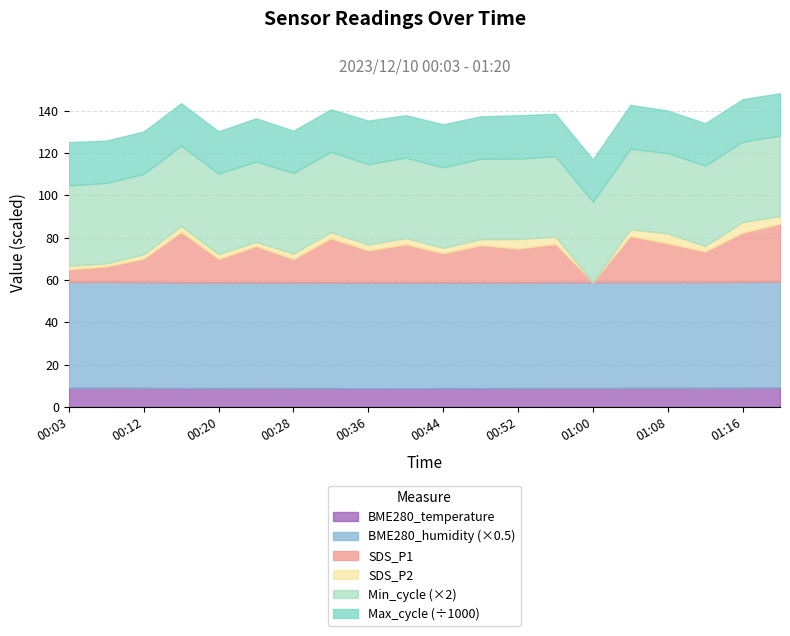

True or false: Max_cycle_norm and SDS_P1 intersect in this chart.

False